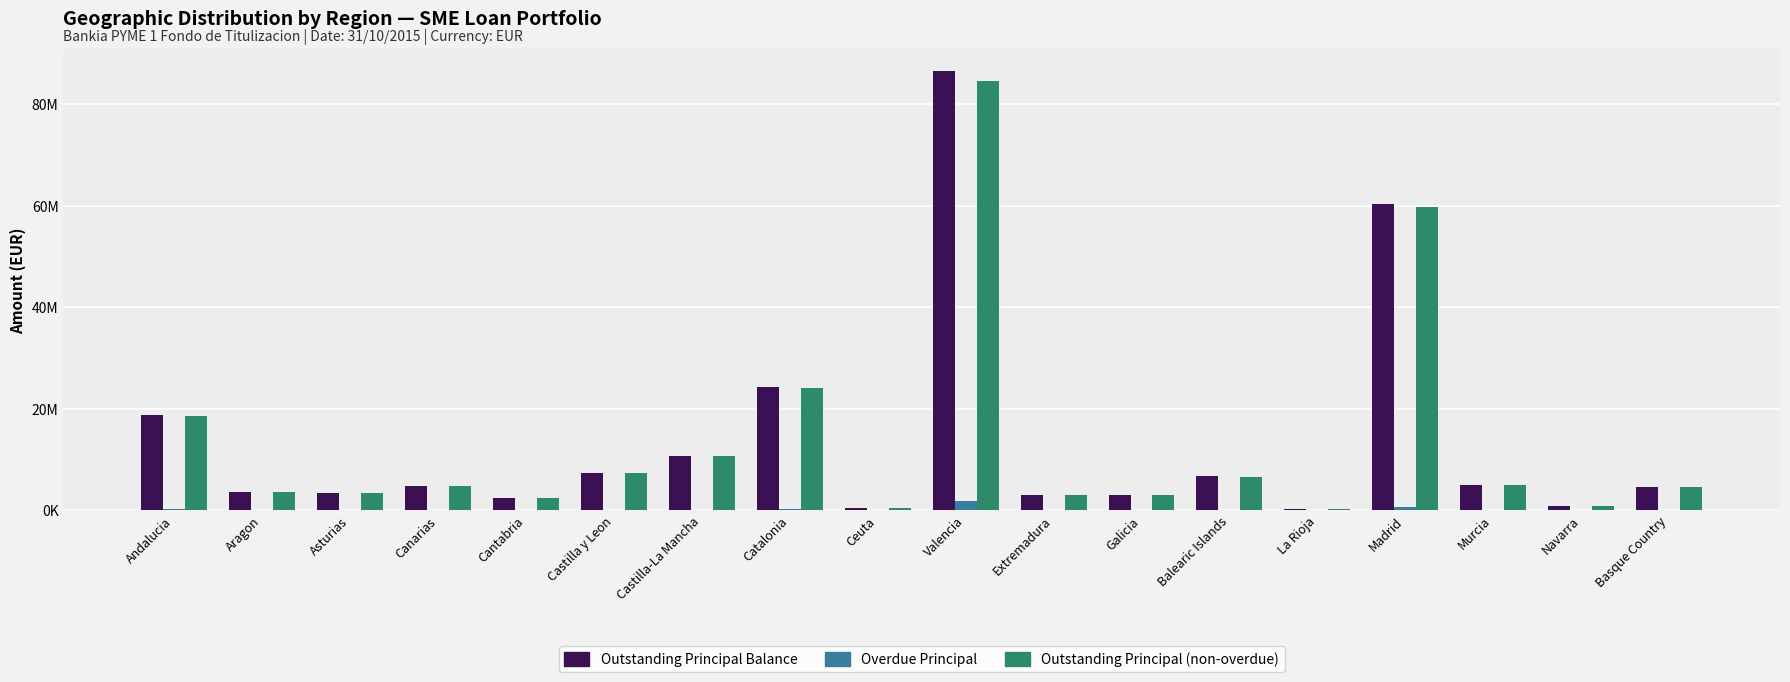

What are all the series names shown in the legend?

Outstanding Principal Balance, Overdue Principal, Outstanding Principal (non-overdue)